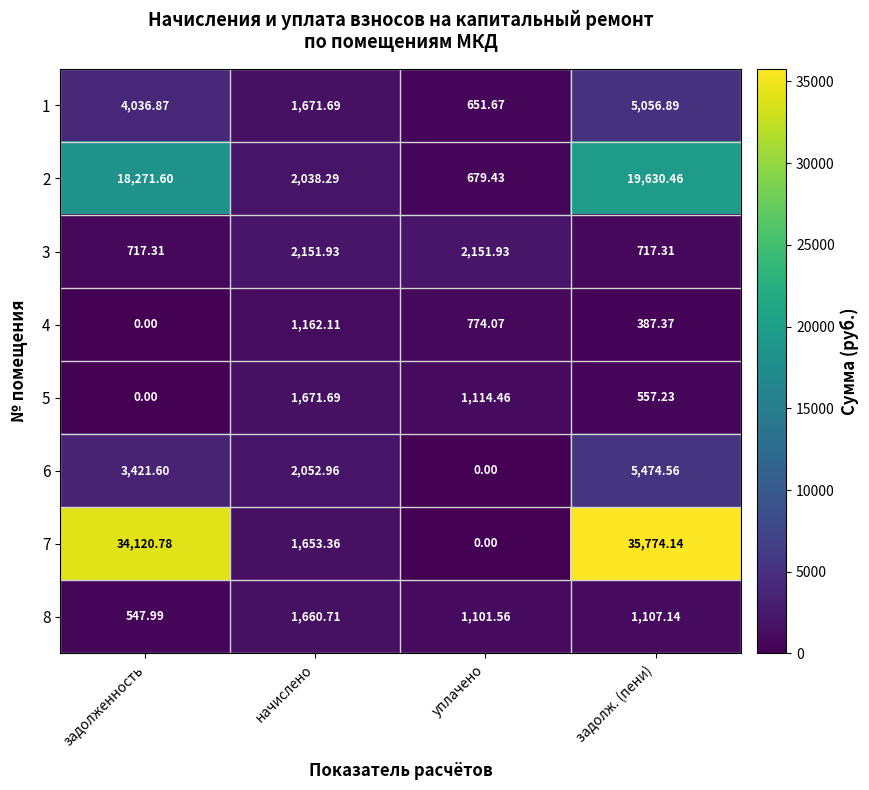

Where does the 5 series first go above 1114?

начислено